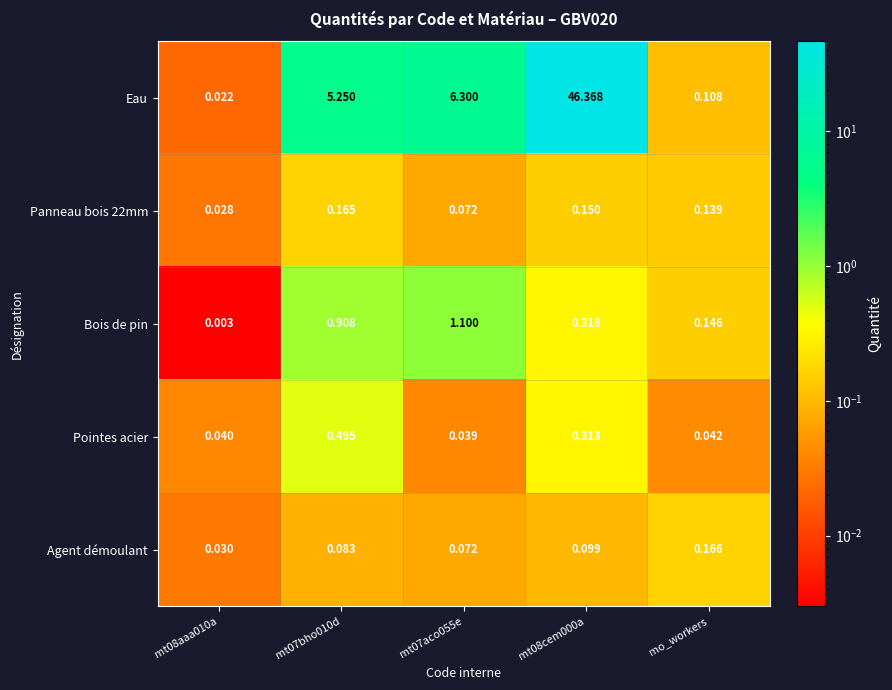

Which series has the largest total across all categories?

Eau